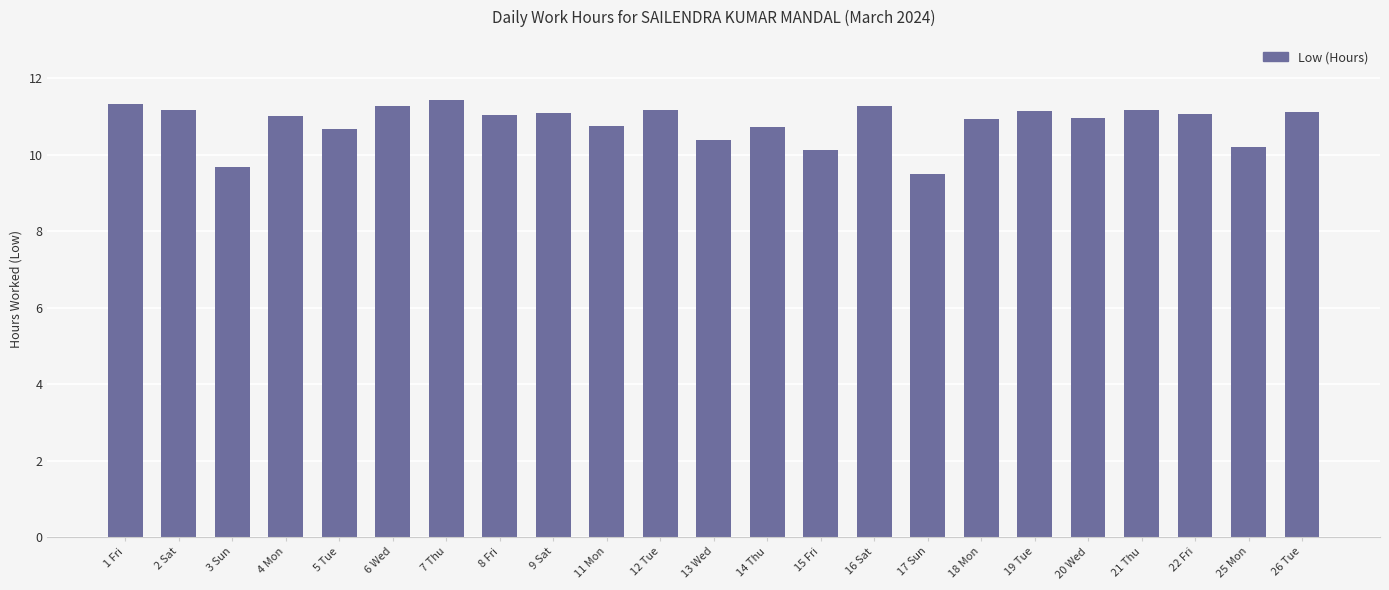

What is the label of the 16th bar from the right?

8 Fri